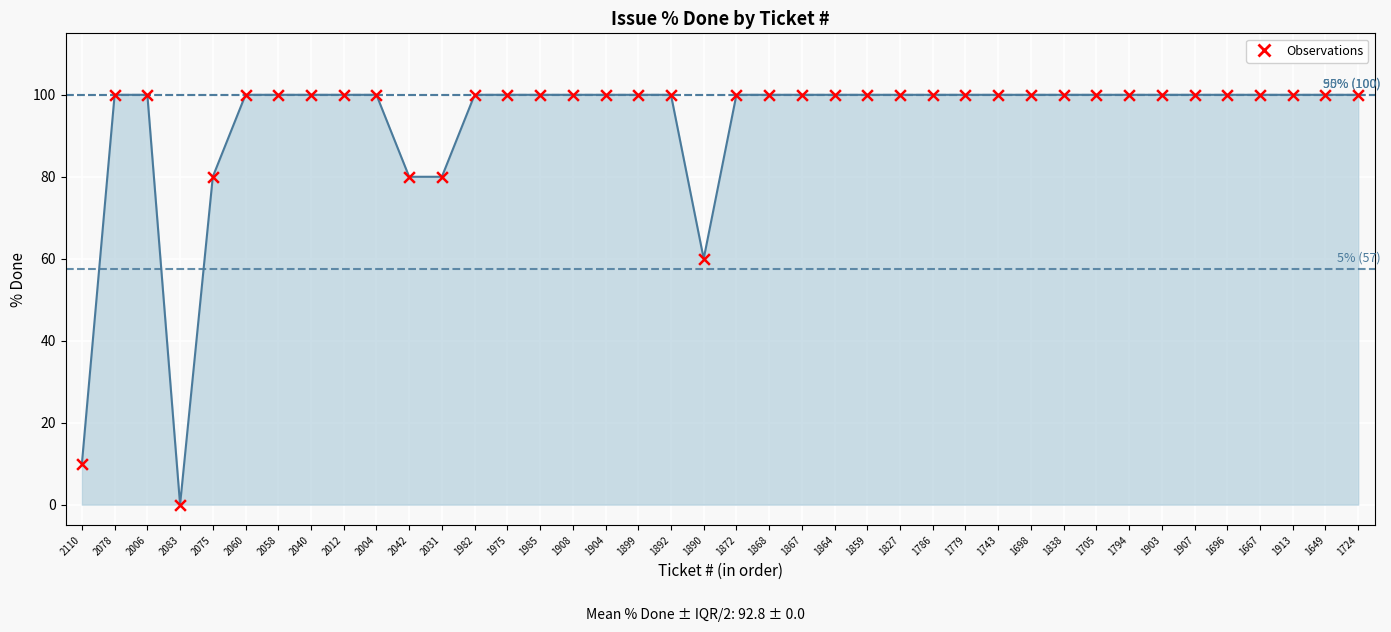

Approximately how many times larger is the value at 1667 compared to 2012?

1.0